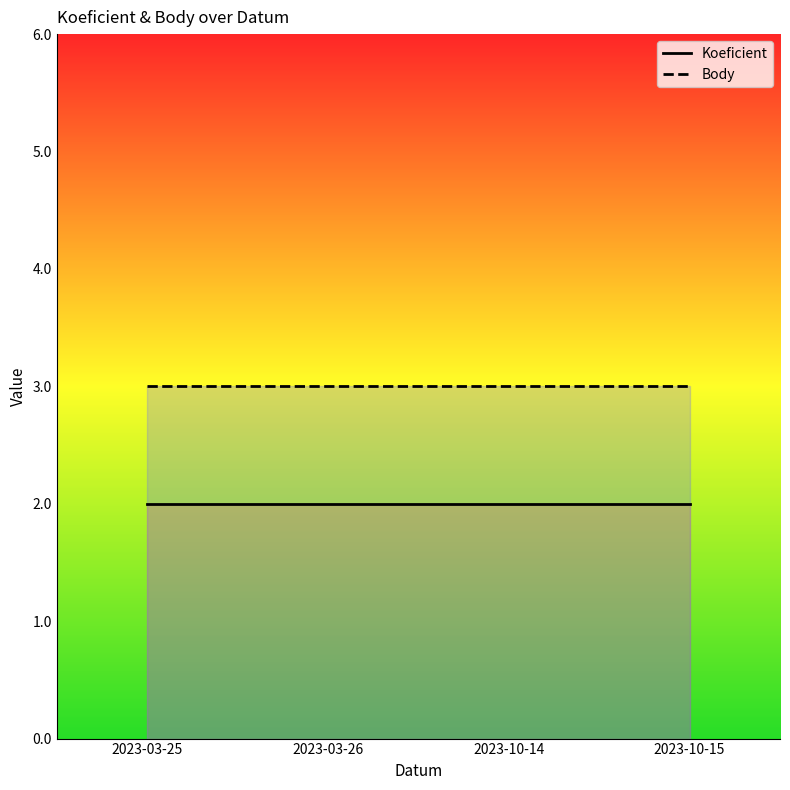

Is the value of Koeficient at 2023-10-14 greater than the value of Body at 2023-03-25?

No